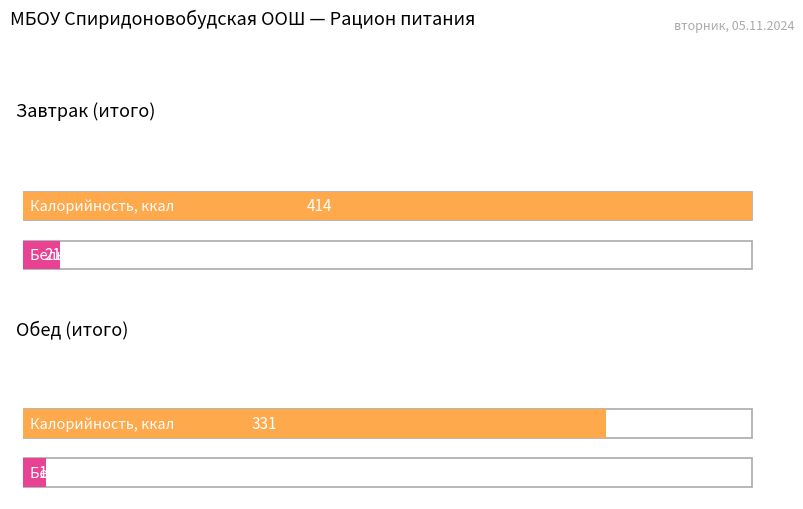

Which label corresponds to the largest value in the chart?

Завтрак